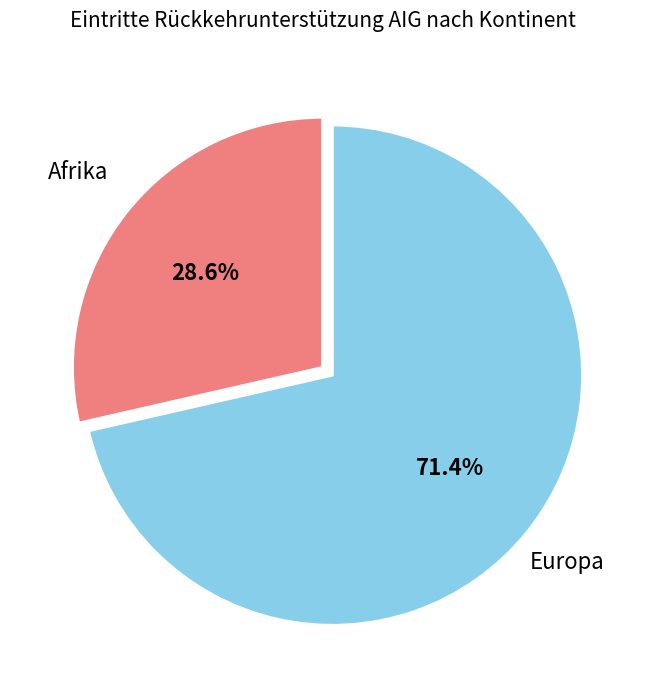

Is there any slice that represents more than half of the pie?

Yes